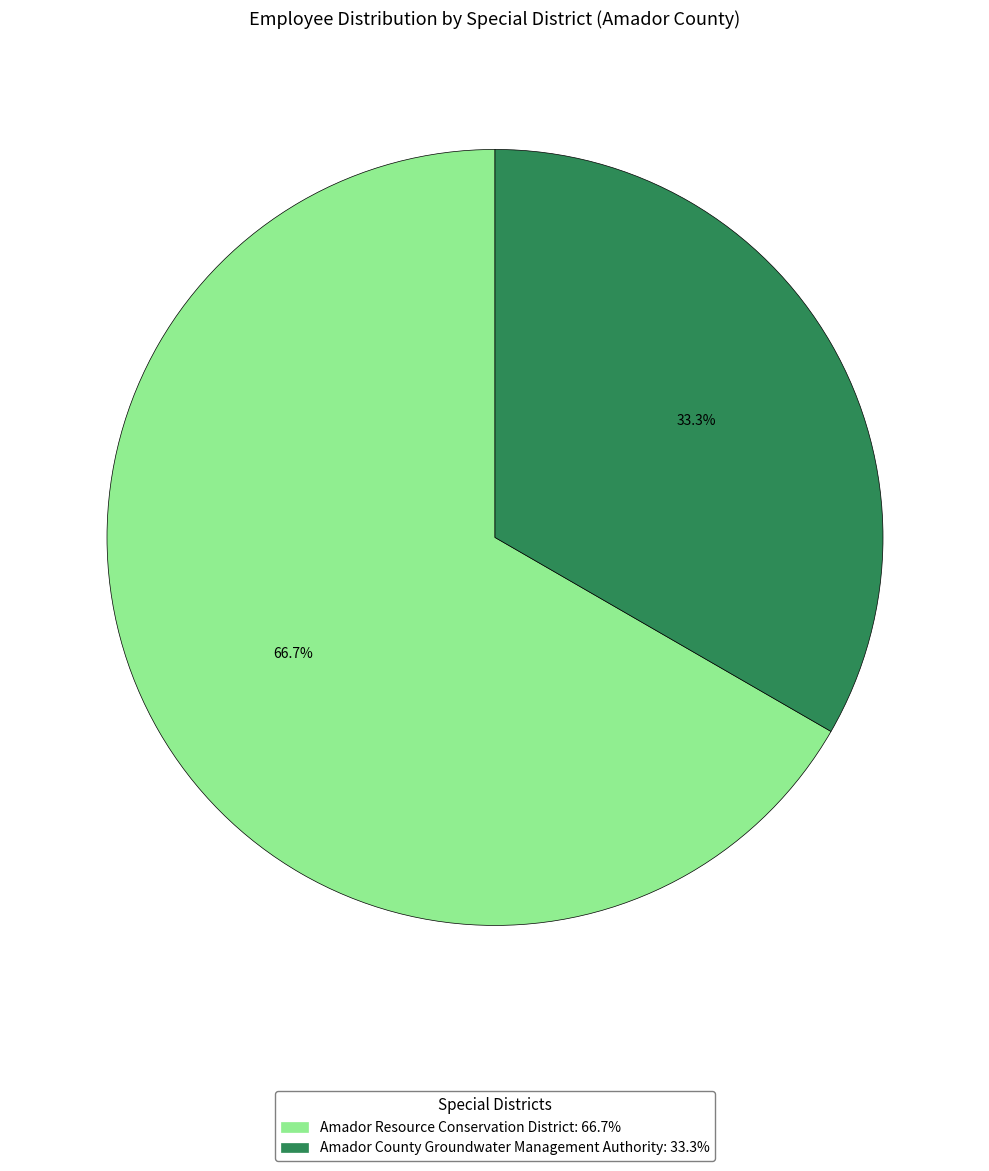

What is the smallest slice in the pie chart?

Amador County Groundwater Management Authority